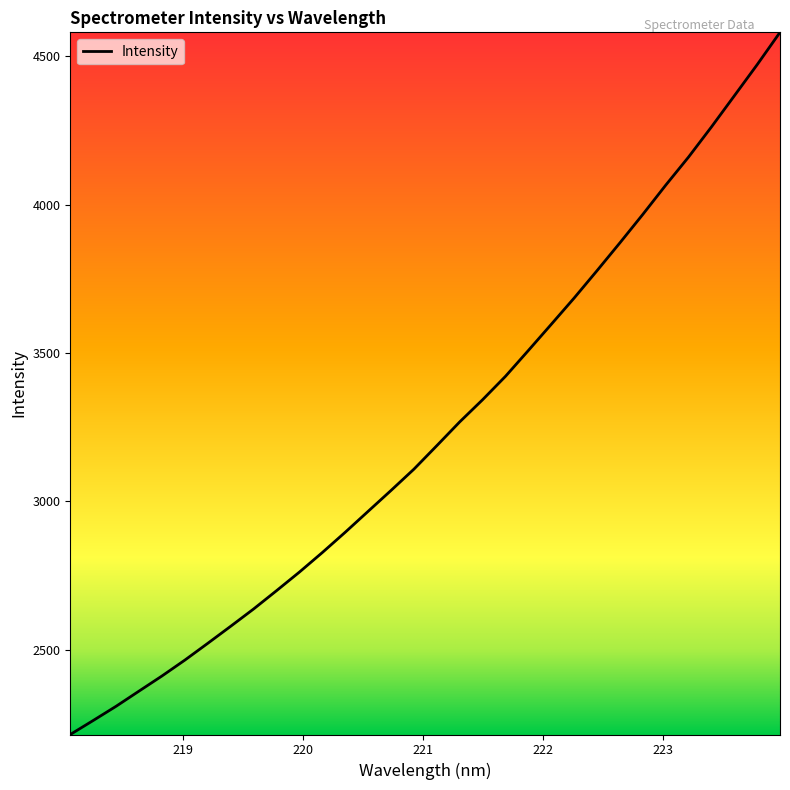

What is the maximum value shown in the chart?

4581.1